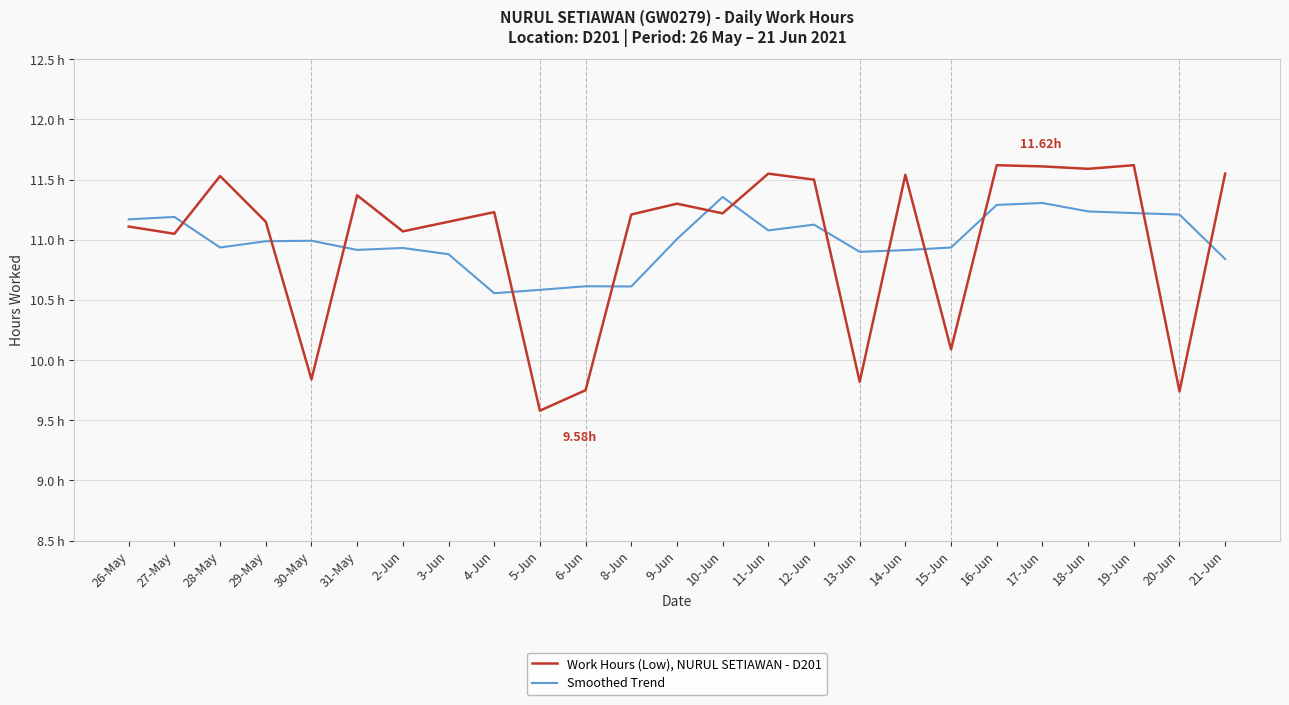

Does the chart display data point markers on the line(s)?

No